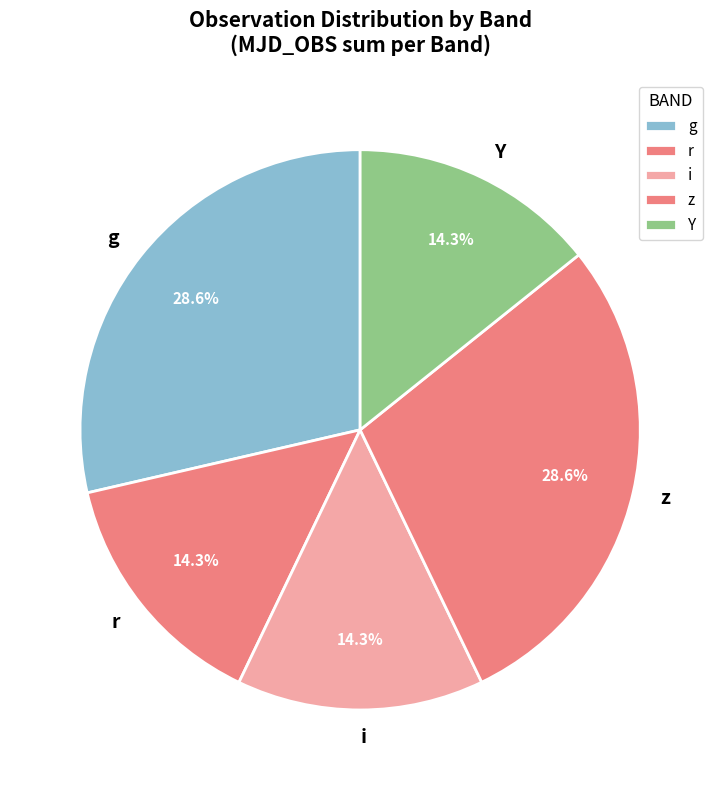

To the nearest percent, what percentage of the pie is g?

29%